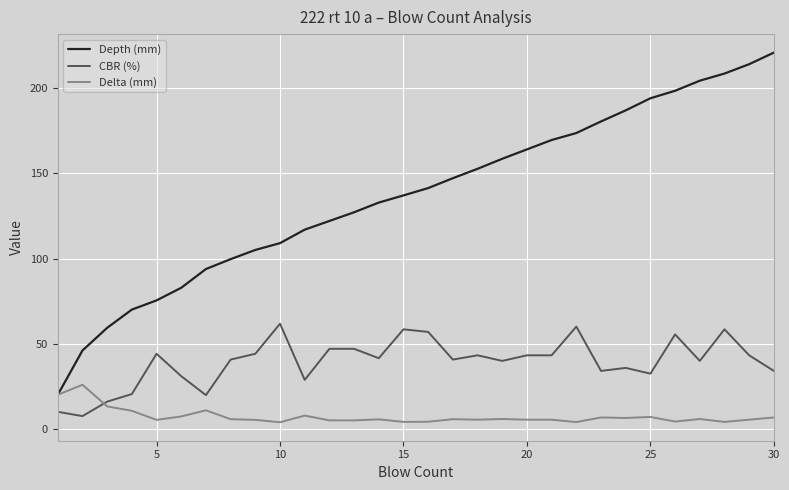

What is the lowest value of the Depth (mm) series?

20.1